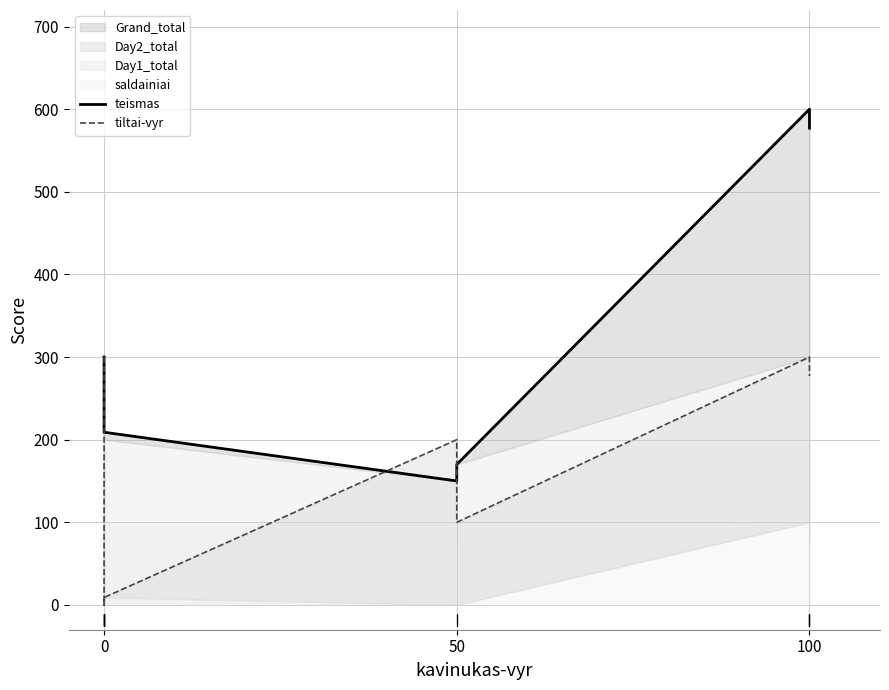

The value of tiltai-vyr at 0 is 36. True or false?

False